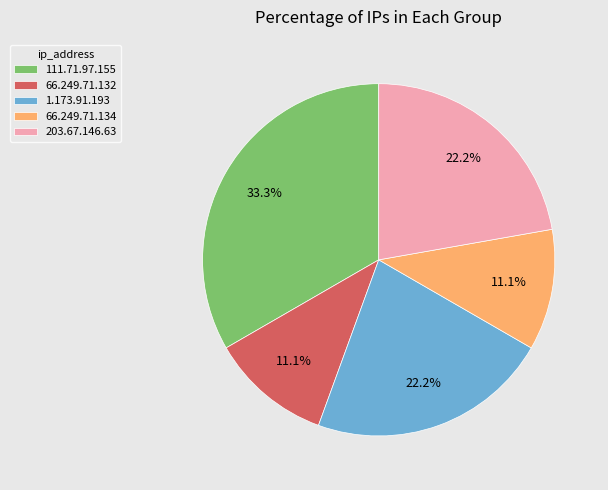

Does any single category account for the majority?

No